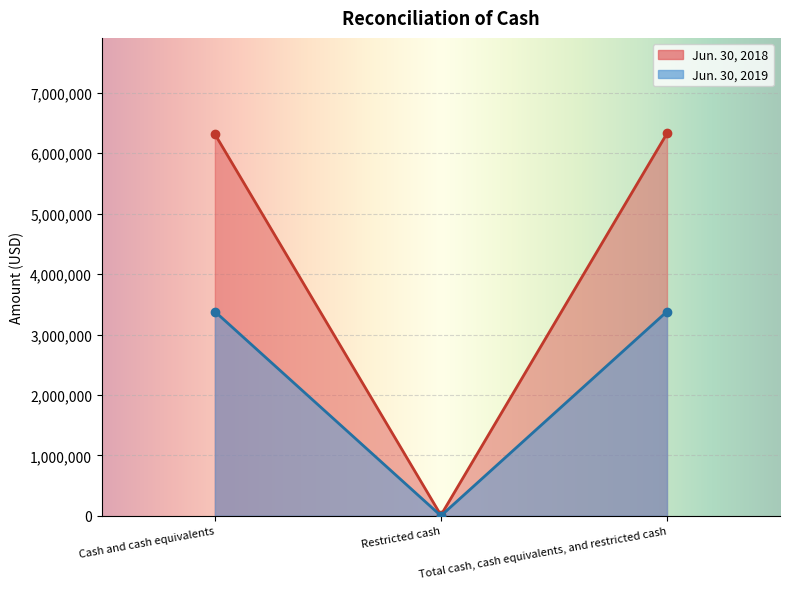

The Jun. 30, 2018 series shows 6326887 at Total cash, cash equivalents, and restricted cash. True or false?

True